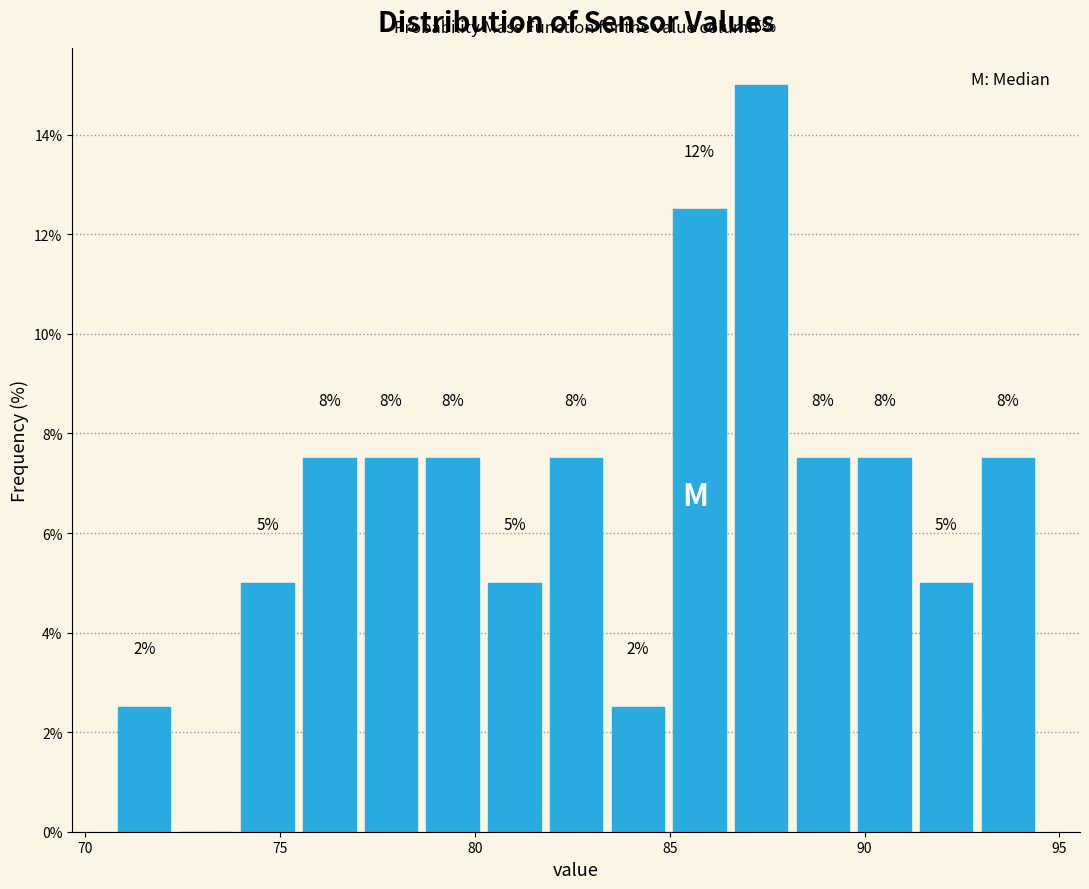

Around what value on the x-axis is the tallest bar? Give the approximate position of its centre, as read against the axis.

87.5